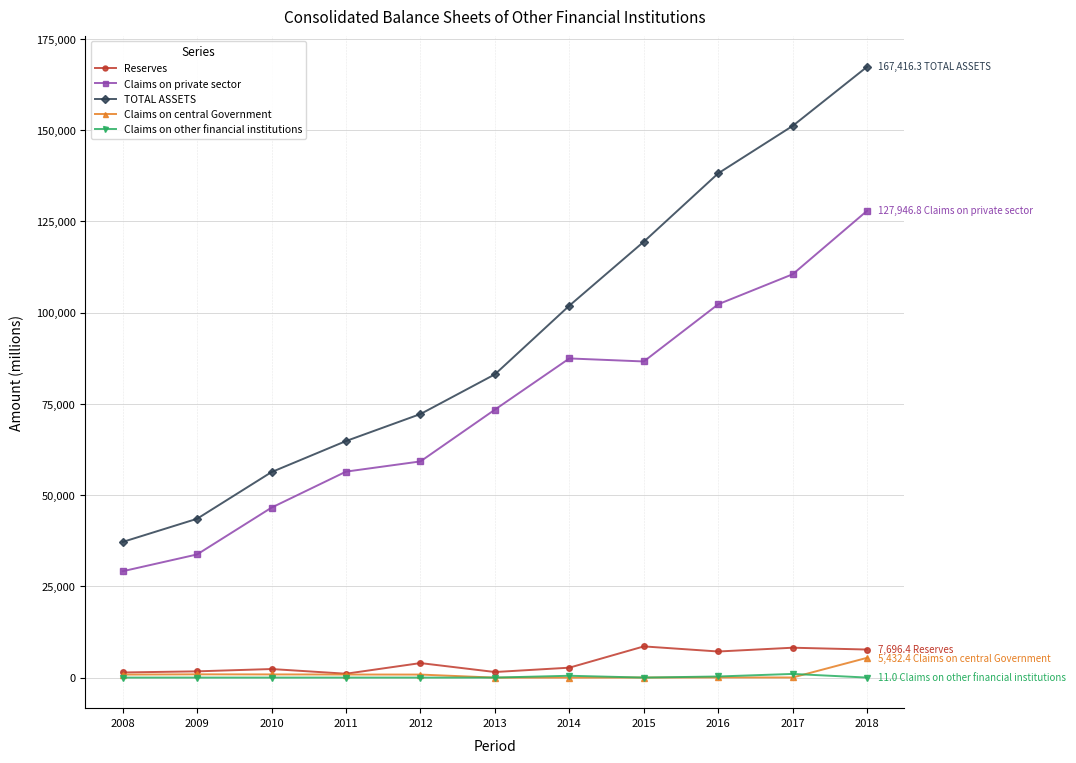

Which series has the largest total across all categories?

TOTAL ASSETS